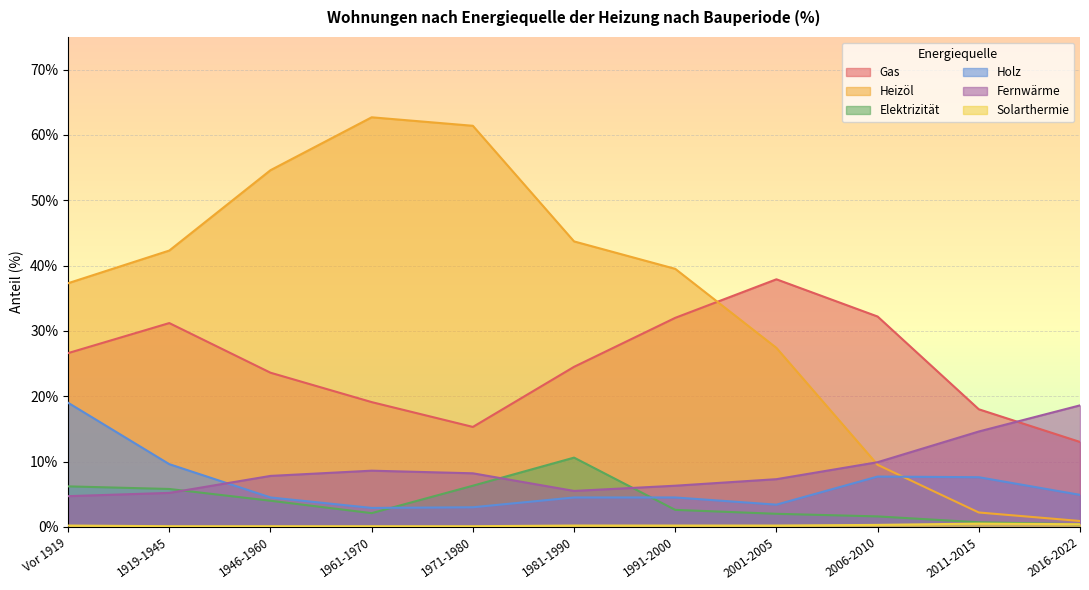

What is the label of the 10th point from the right?

1919-1945